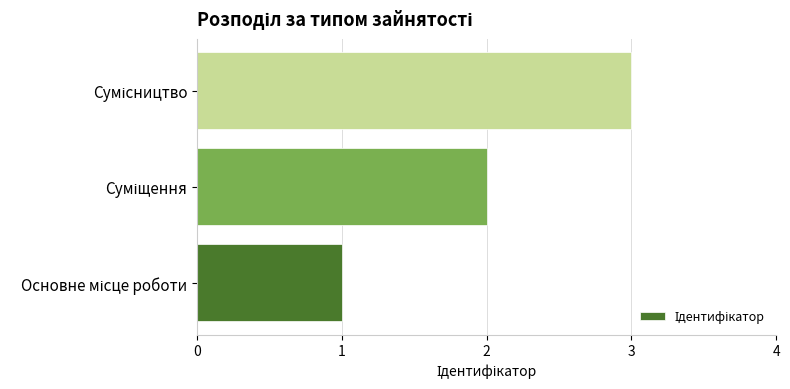

What is the maximum value shown in the chart?

3